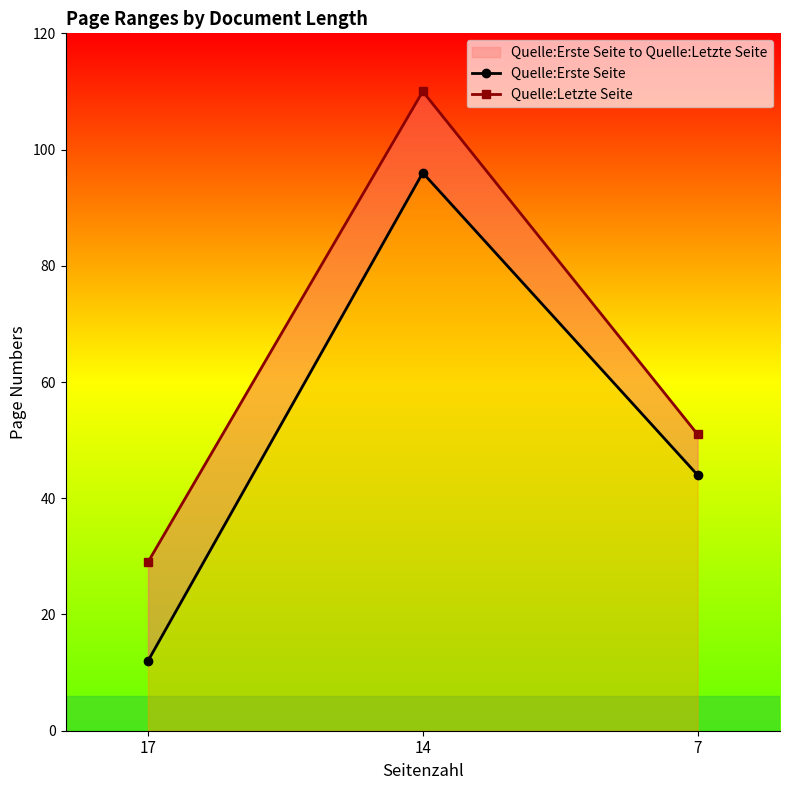

What is the value of the Quelle:Erste Seite point at the 3rd from the left?

44